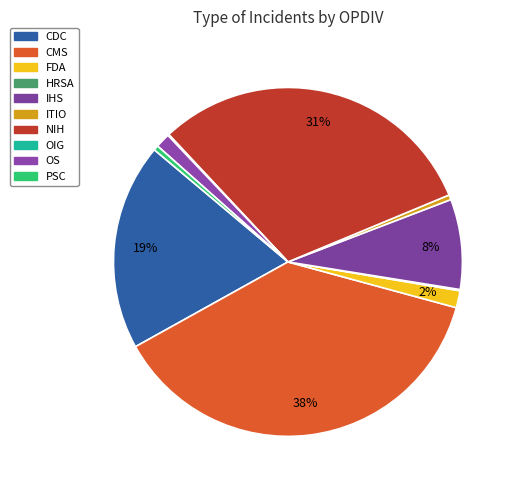

What is the change in value from CDC to OS?

-158